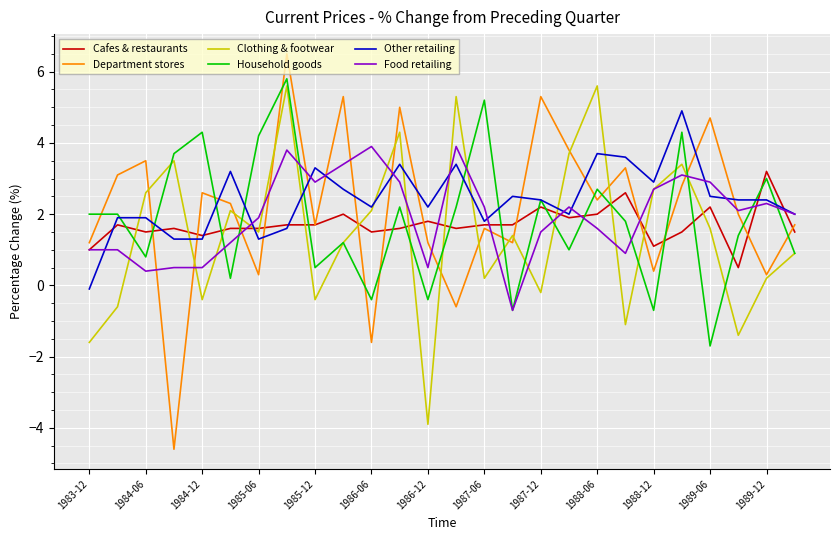

Which series has the widest spread of values?

Department stores